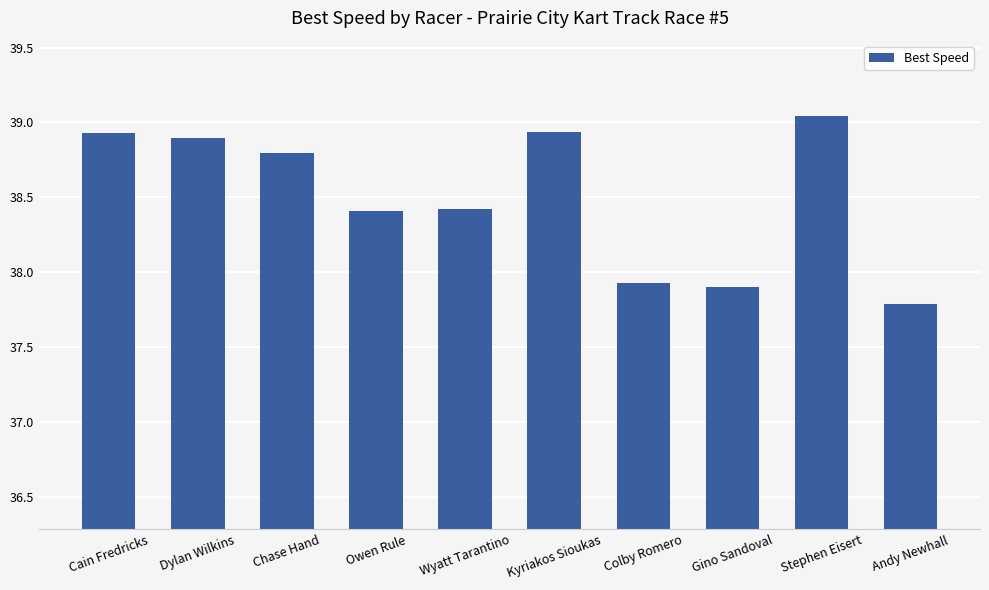

Which has a higher value, Andy Newhall or Owen Rule?

Owen Rule